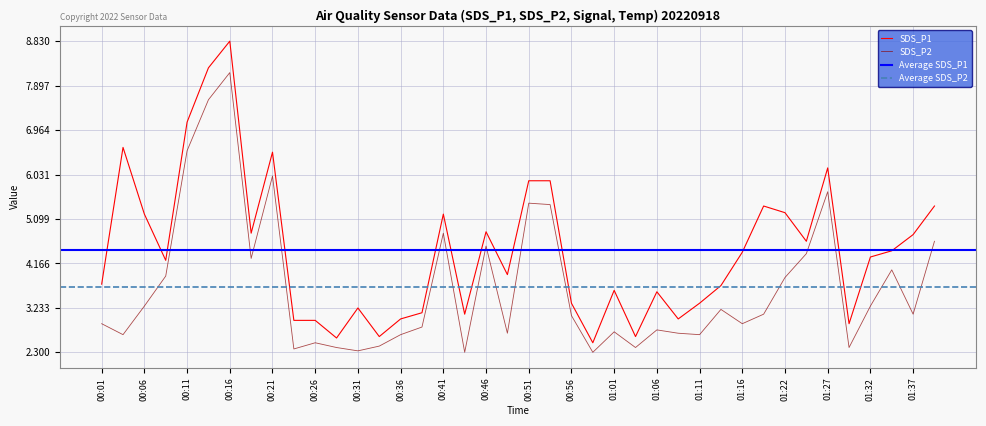

What is the value of the SDS_P2 point at the 21st from the left?

5.4